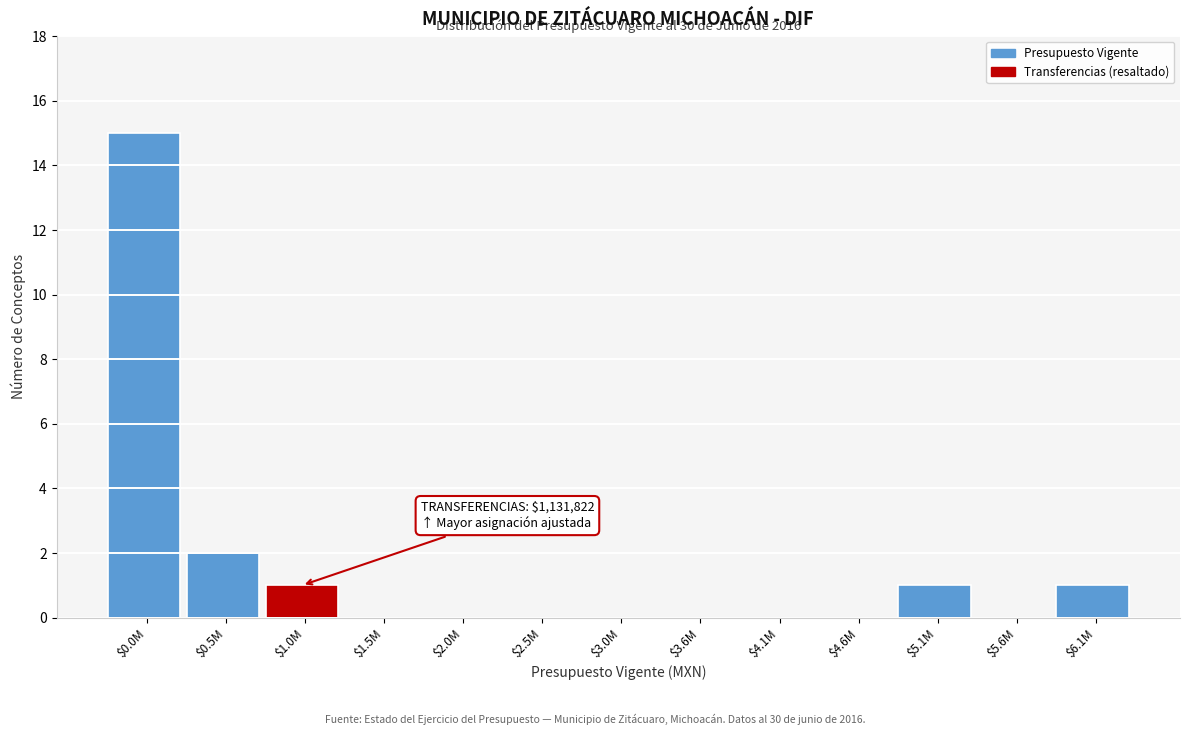

At which label is the value closest to 7?

$0.5M